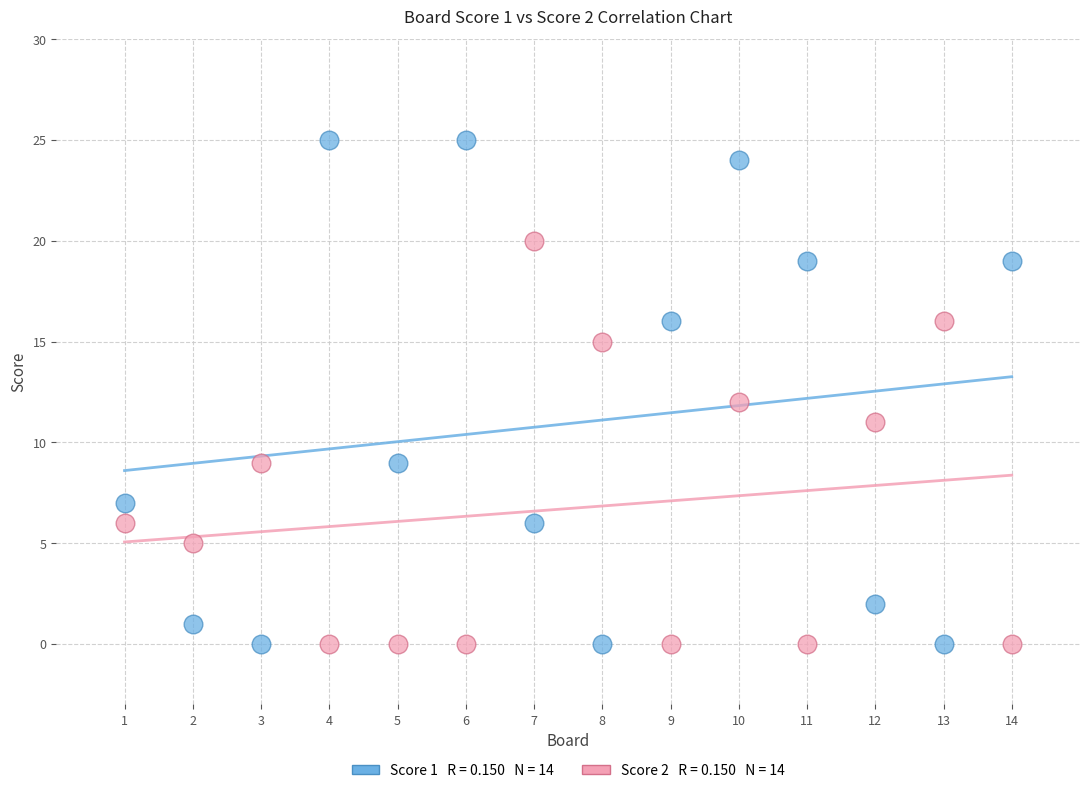

Across all data points, what is the range of X values (max minus min)?

13